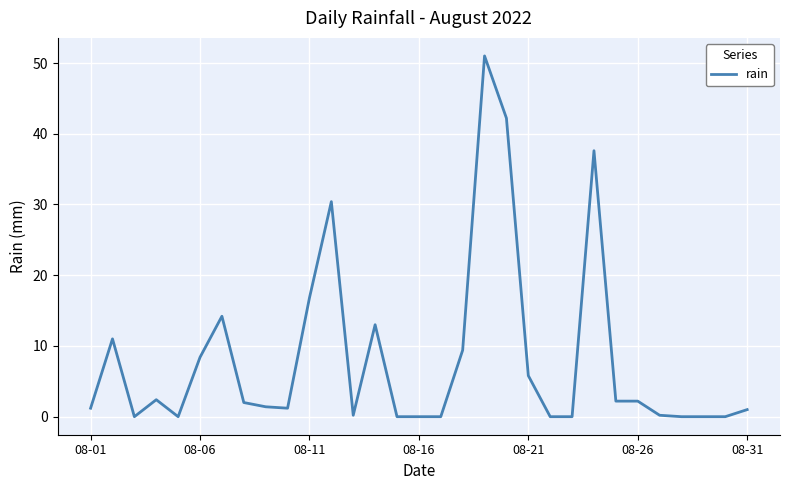

What is the maximum value shown in the chart?

51.0